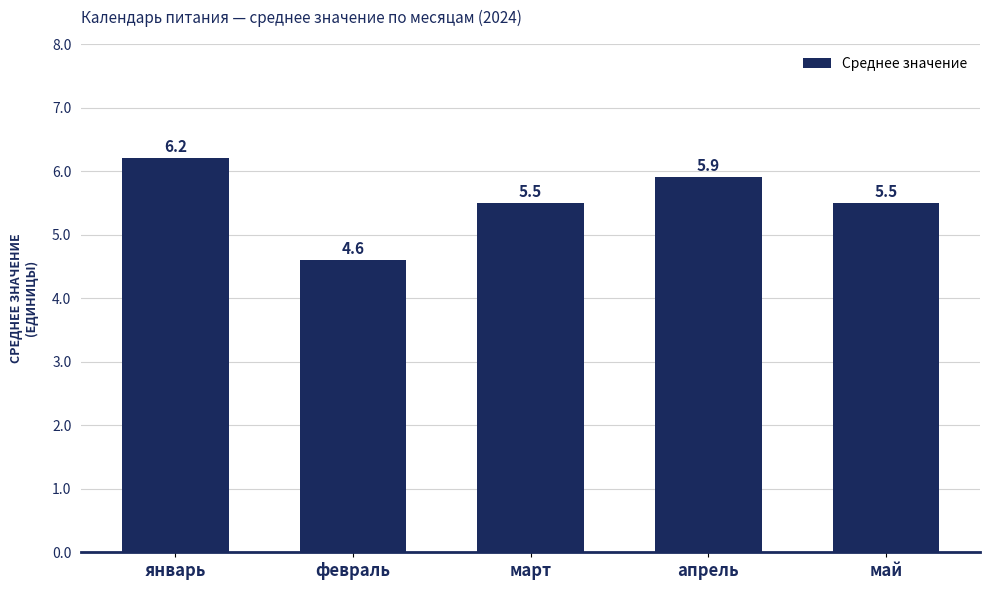

What is the minimum value shown in the chart?

4.6